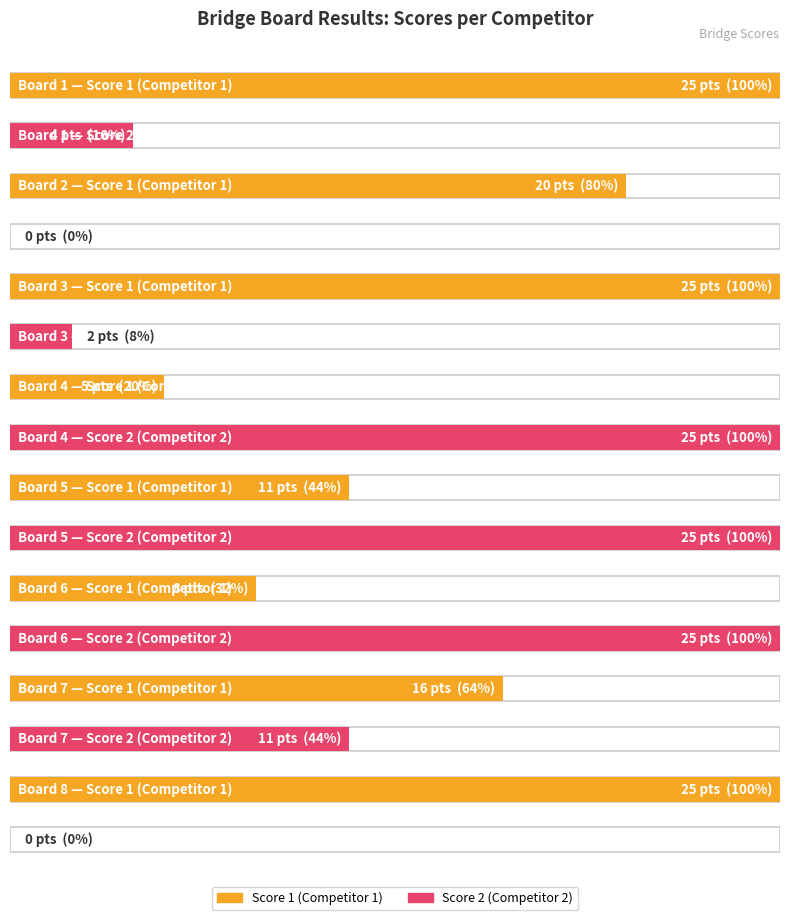

What is the total value across all series at Board 8?

25